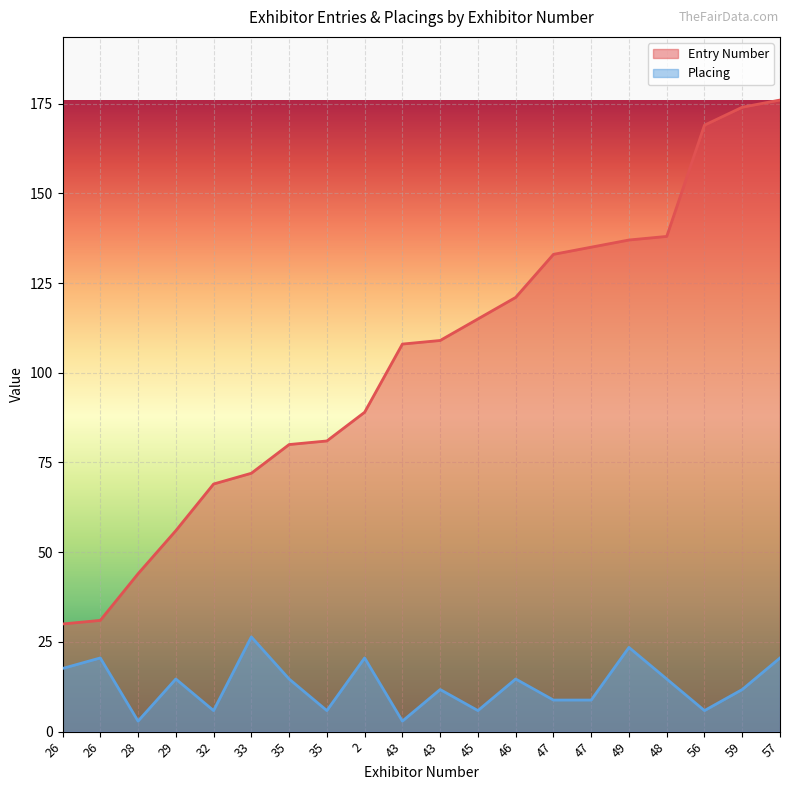

Reading left to right, what are all the values shown in this chart?

Entry Number: 30.0	31.0	44.0	56.0	69.0	72.0	80.0	81.0	89.0	108.0	109.0	115.0	121.0	133.0	135.0	137.0	138.0	169.0	174.0	176.0
Placing: 17.6	20.5	2.9	14.7	5.9	26.4	14.7	5.9	20.5	2.9	11.7	5.9	14.7	8.8	8.8	23.5	14.7	5.9	11.7	20.5